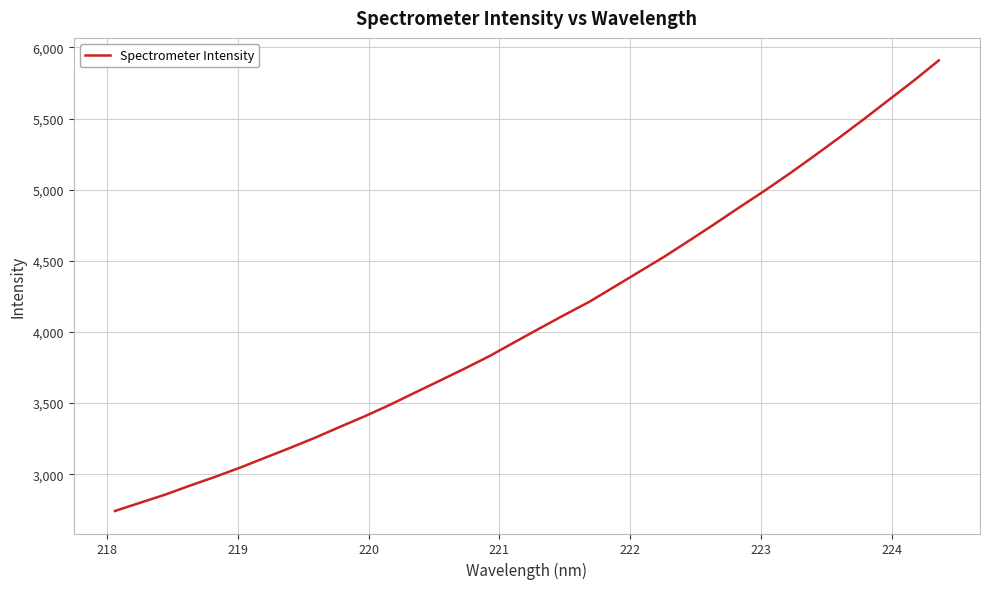

What is the greatest value displayed?

5908.6